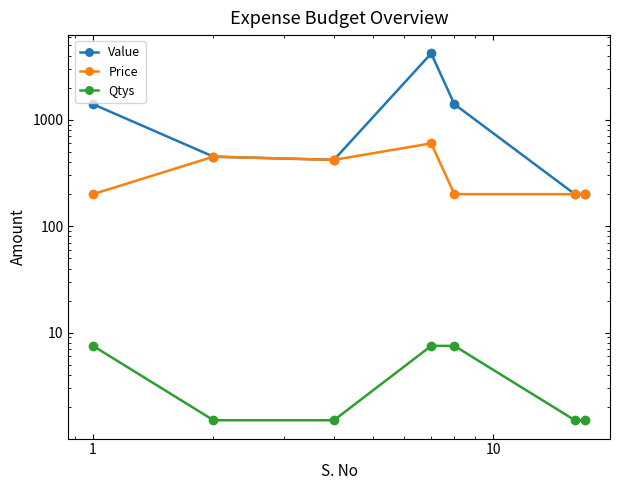

What is the sum of all Value values?

8270.0